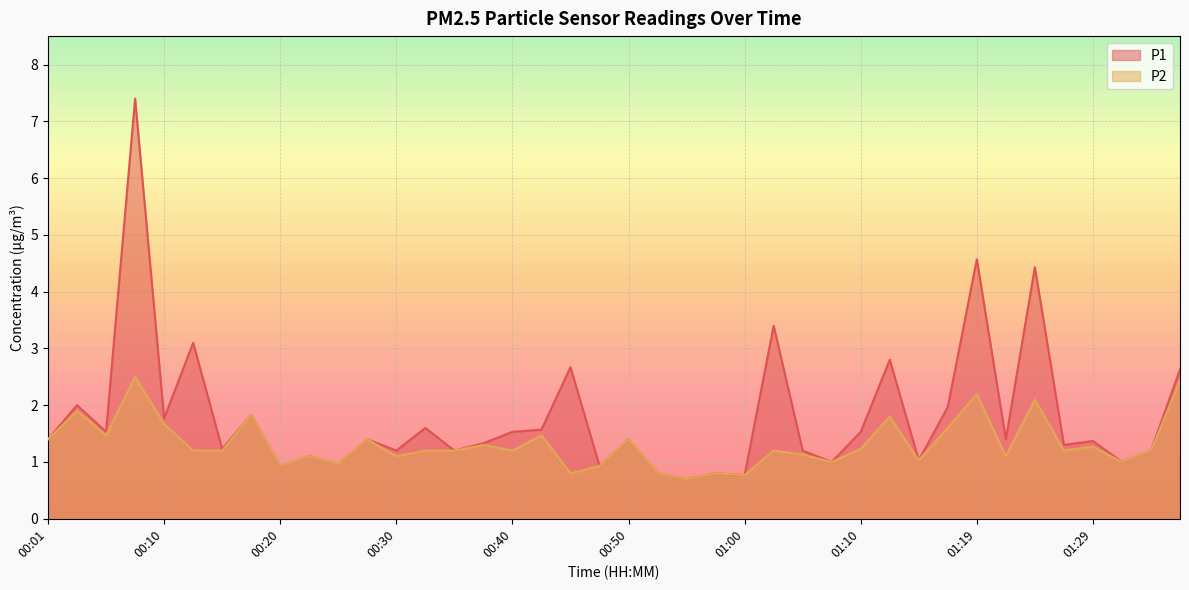

The P2 series shows 0.3 at 00:37. True or false?

False